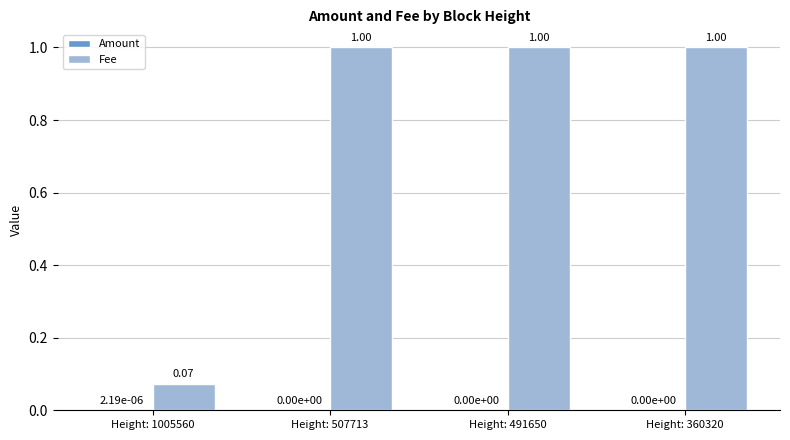

How many groups of bars are there?

4